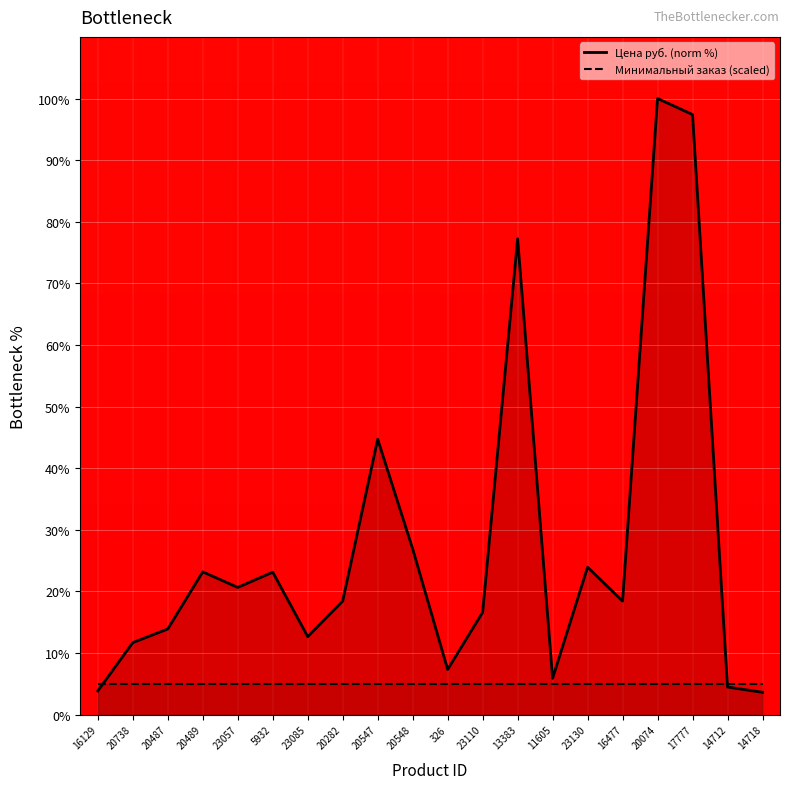

Reading left to right, extract all data points from this chart.

16129=3.9	20738=11.7	20487=13.9	20489=23.2	23057=20.7	5932=23.1	23085=12.7	20282=18.4	20547=44.7	20548=26.9	326=7.3	23110=16.6	13383=77.2	11605=5.9	23130=23.9	16477=18.4	20074=100.0	17777=97.4	14712=4.5	14718=3.6